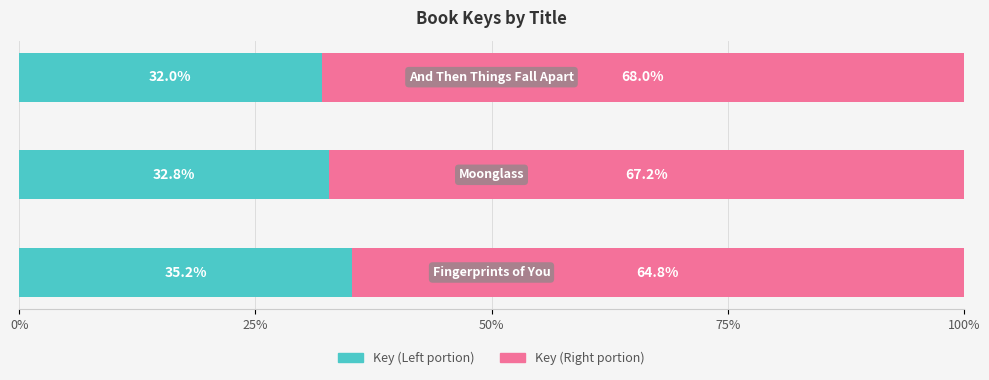

What is the sum of all Key (Left portion) values?

100.0